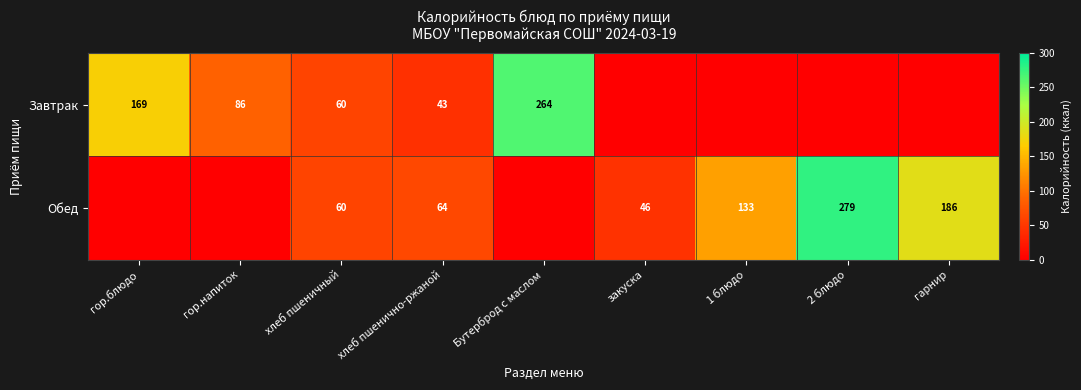

The value of Завтрак at хлеб пшеничный is 27. True or false?

False